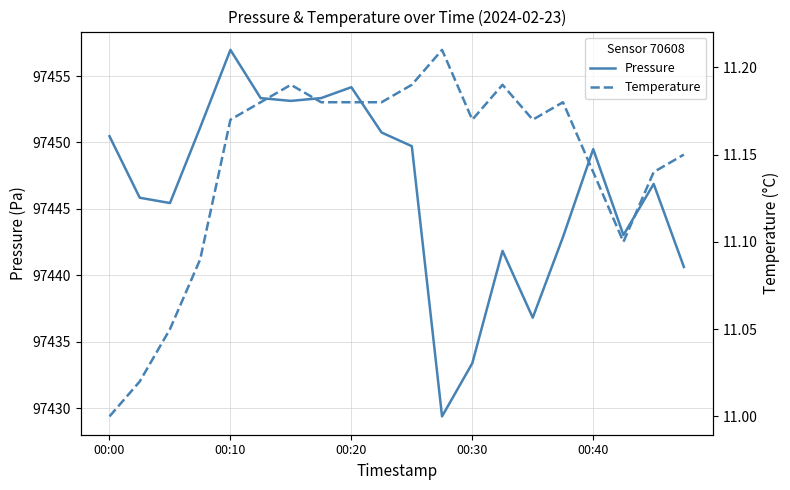

The value of Pressure at 00:00 is 97450.5. True or false?

True